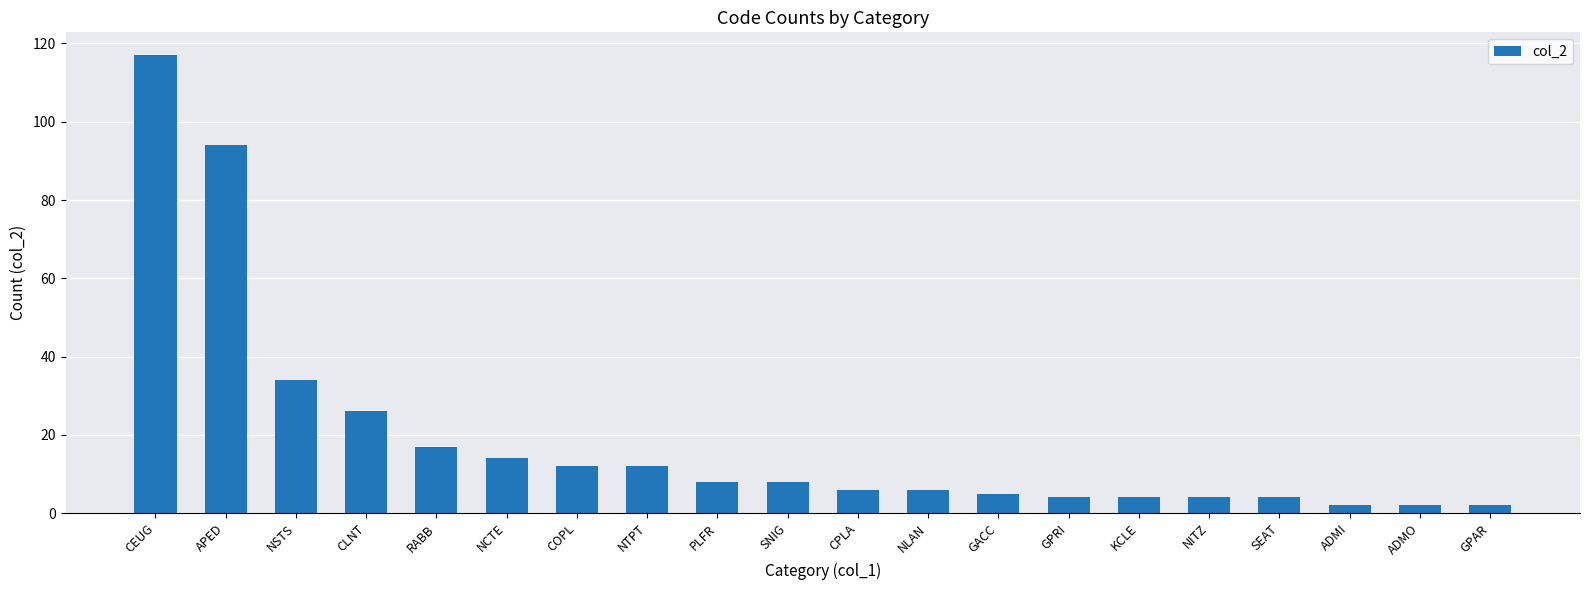

Is it true that the value at COPL is 20?

False